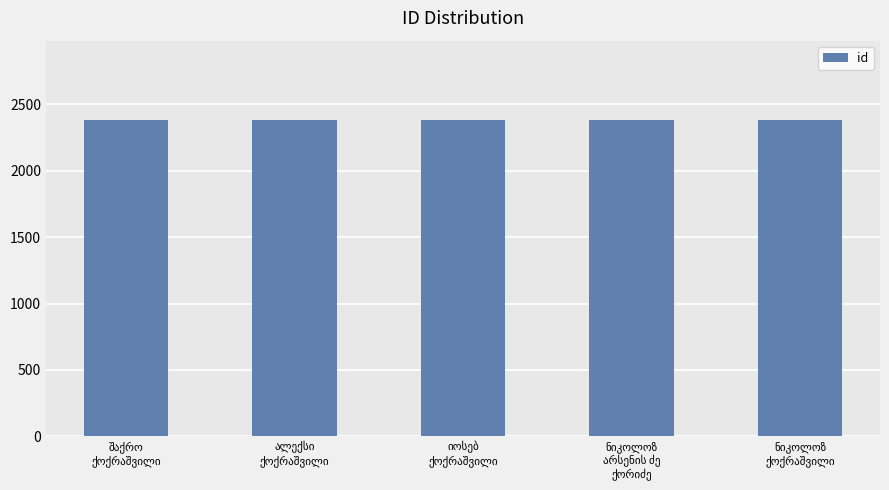

Does the chart contain stacked bars?

No